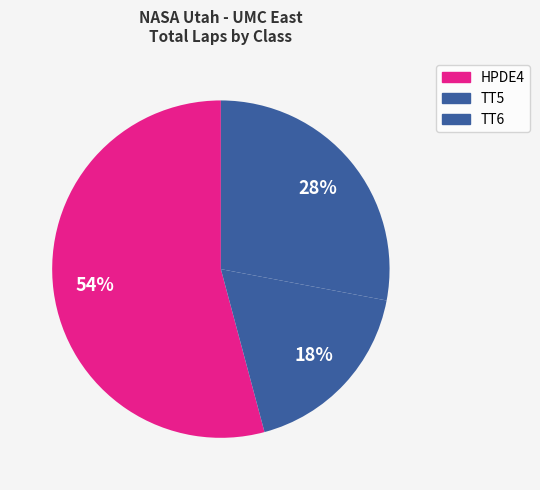

Count the number of slices in the pie.

3